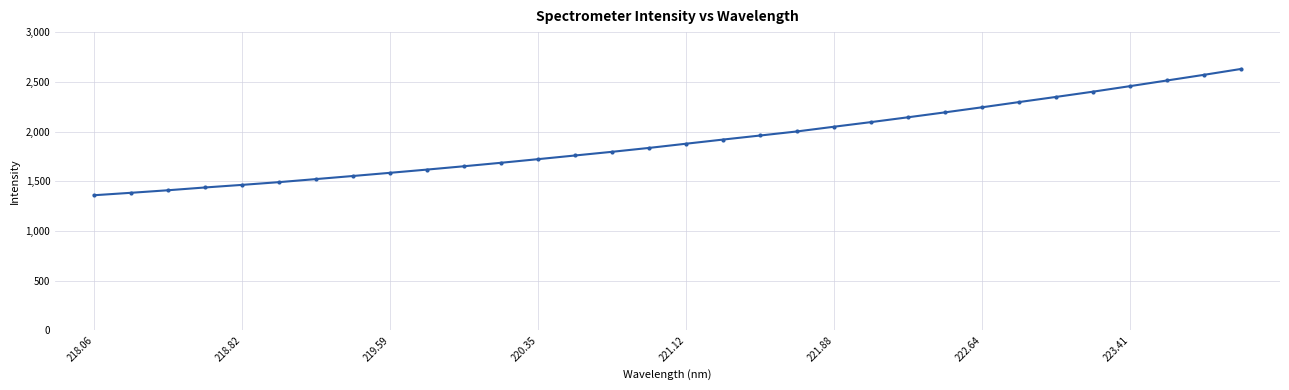

What is the difference between the maximum and minimum values?

1271.0